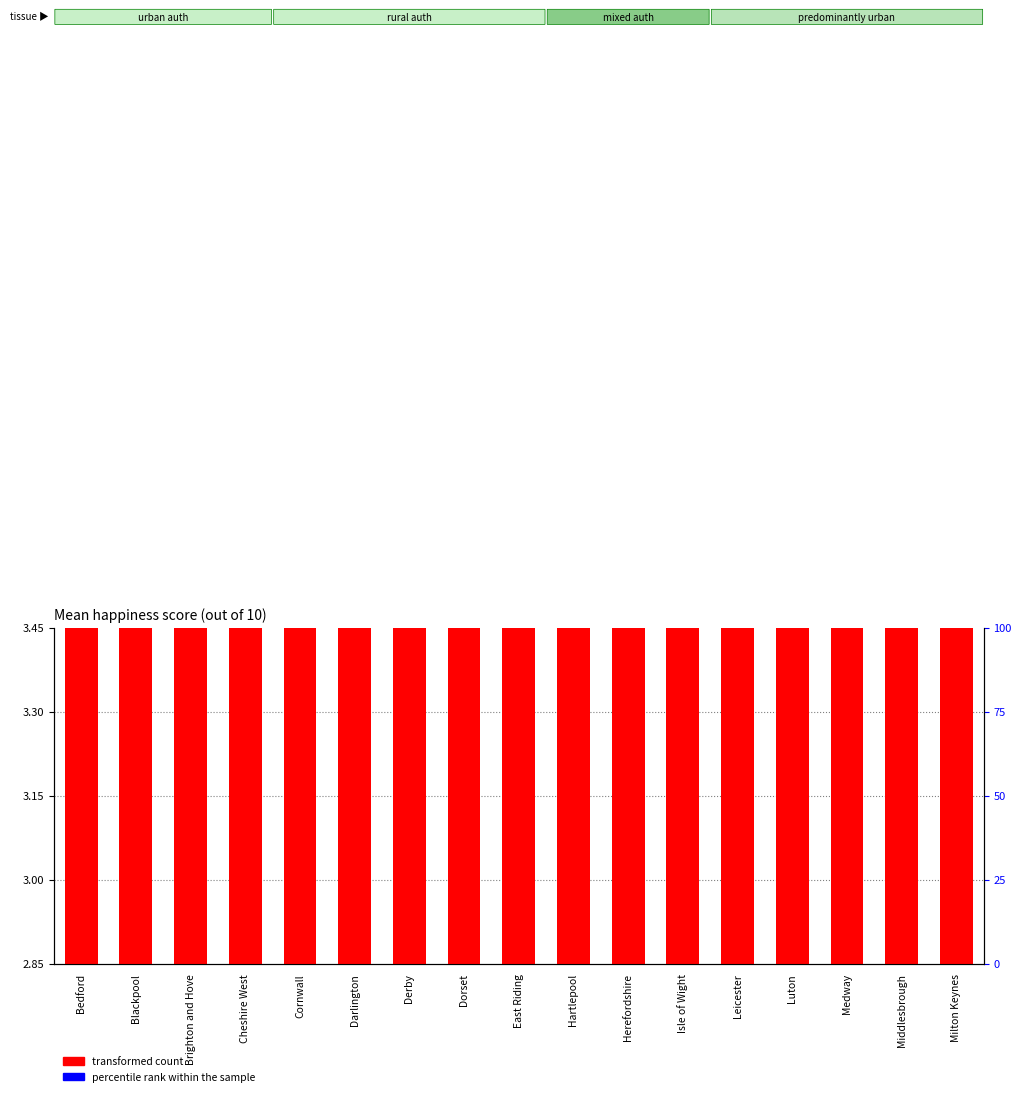

The value of transformed count at Milton Keynes is 7.9. True or false?

False